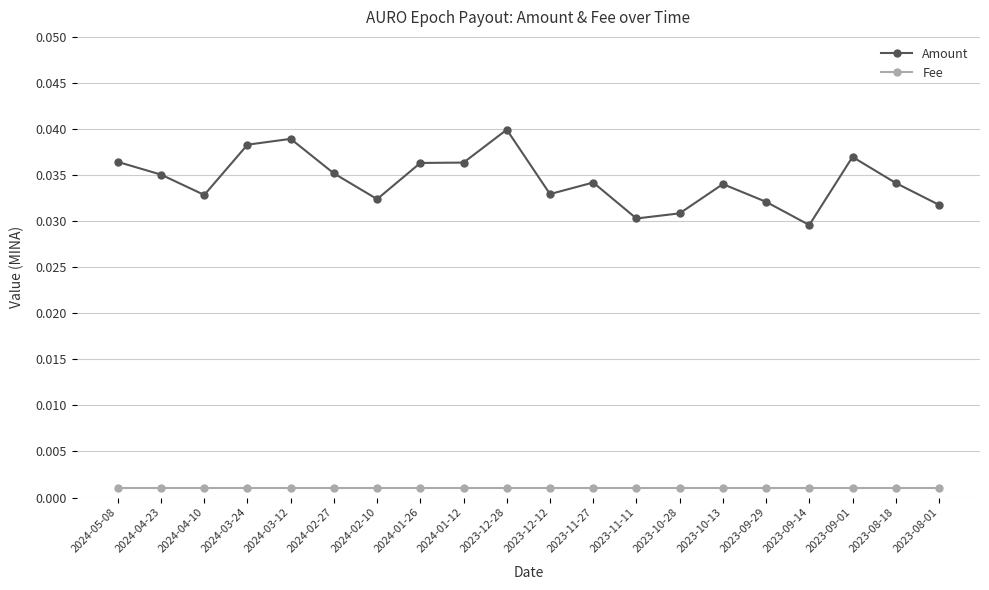

Does the chart have visible grid lines?

Yes